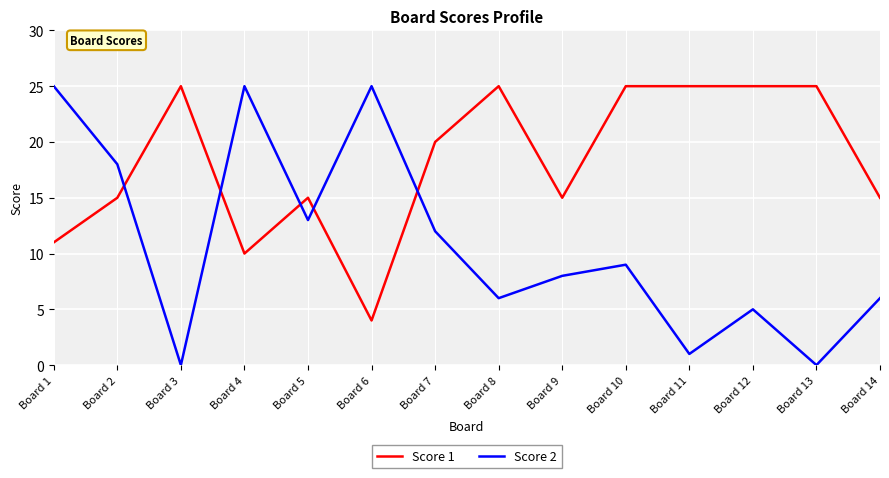

Reading left to right, extract all data points from this chart.

Score 1: Board 1=11	Board 2=15	Board 3=25	Board 4=10	Board 5=15	Board 6=4	Board 7=20	Board 8=25	Board 9=15	Board 10=25	Board 11=25	Board 12=25	Board 13=25	Board 14=15
Score 2: Board 1=25	Board 2=18	Board 3=0	Board 4=25	Board 5=13	Board 6=25	Board 7=12	Board 8=6	Board 9=8	Board 10=9	Board 11=1	Board 12=5	Board 13=0	Board 14=6